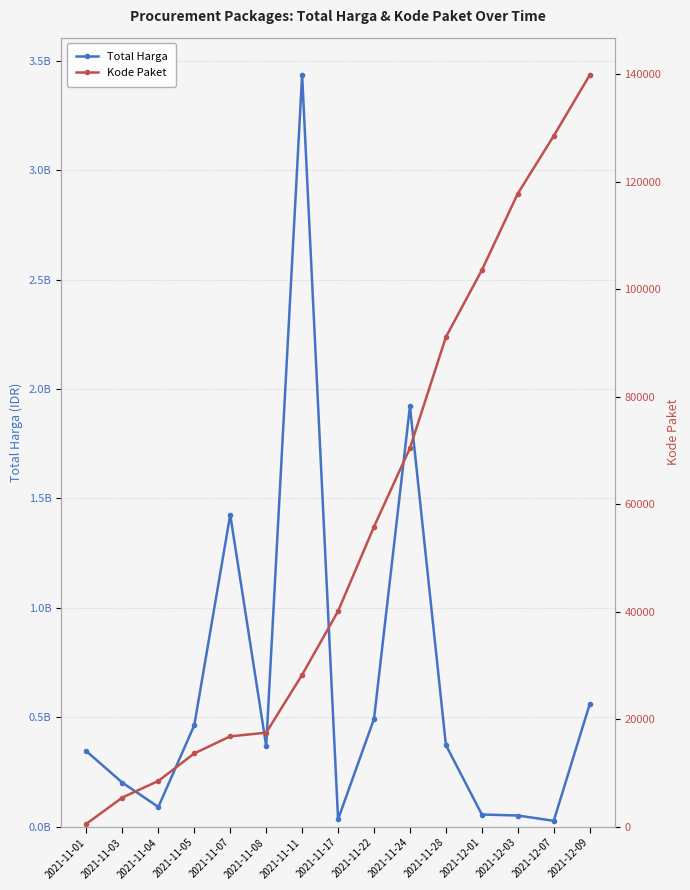

At which category is the sum across all series the highest?

2021-11-11